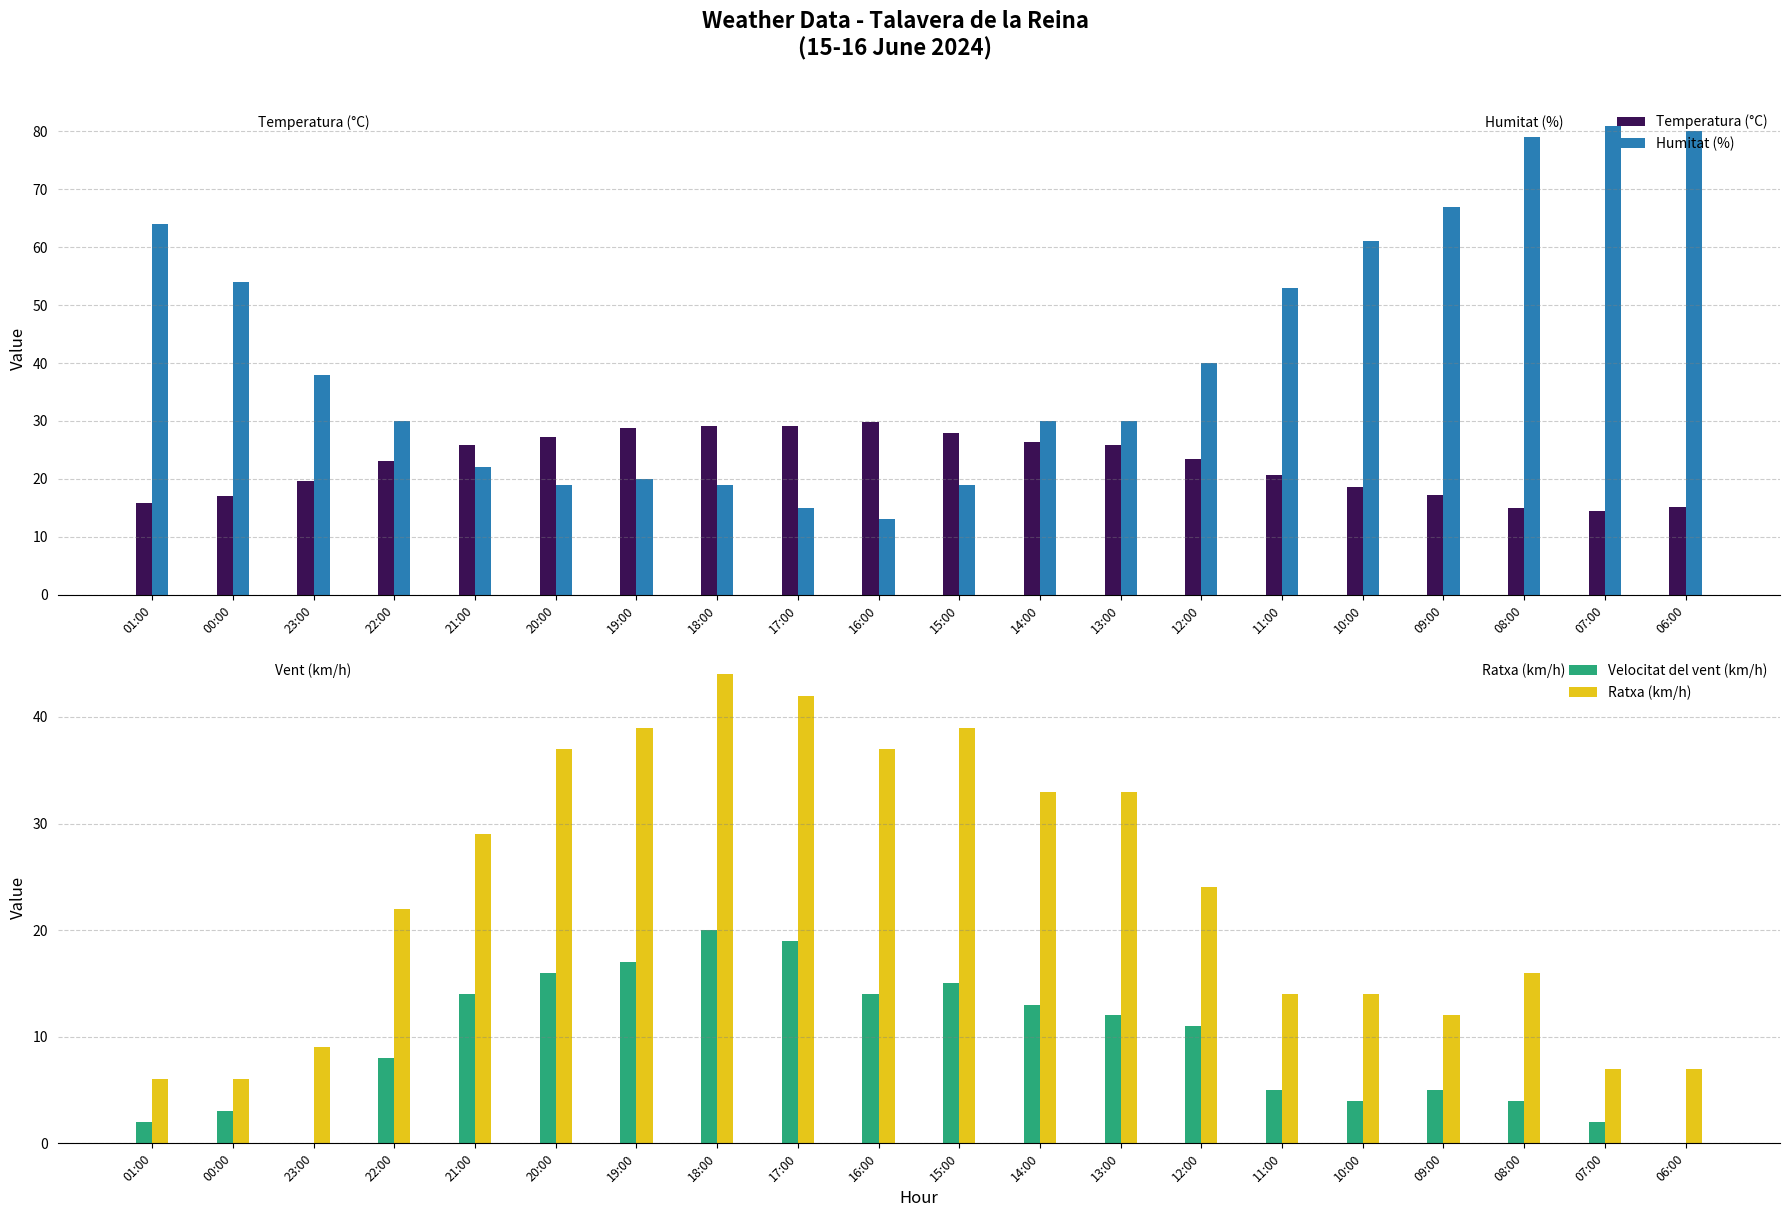

Which category has the lowest value across all series?

23:00